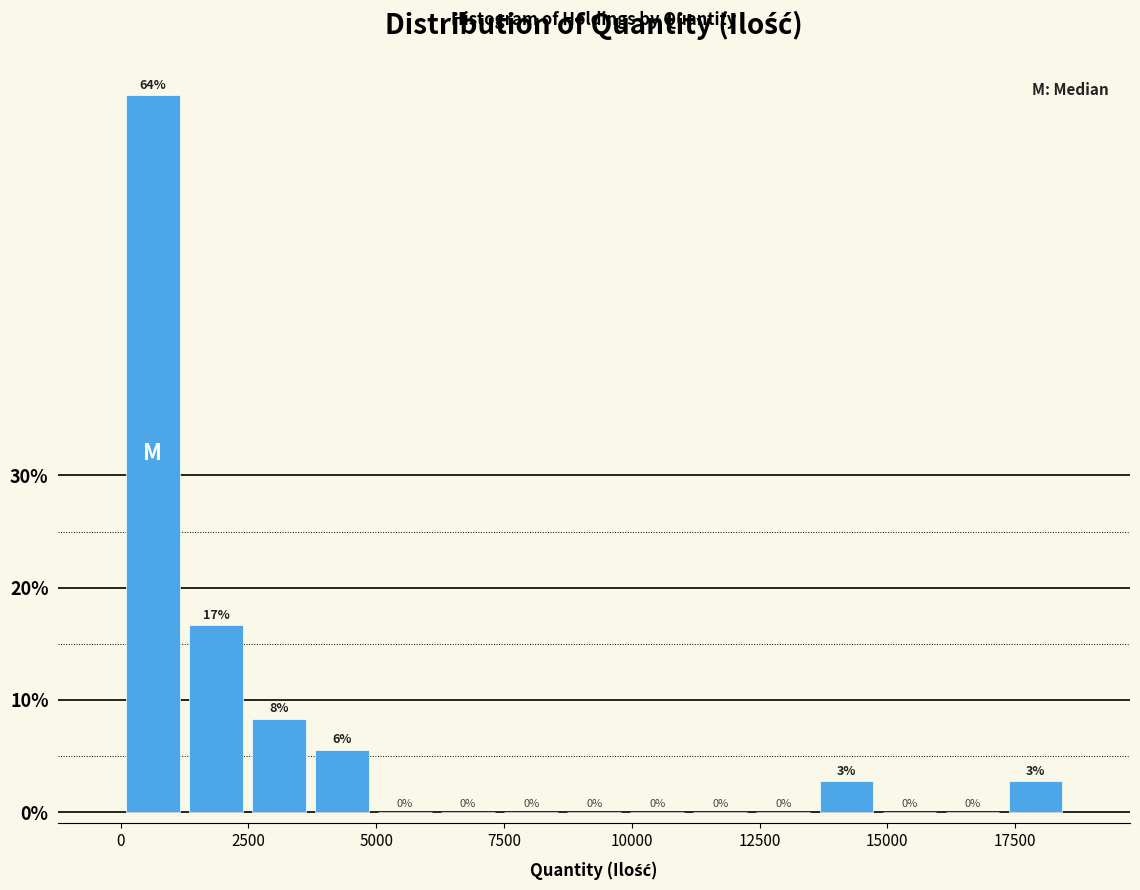

Around what value on the x-axis is the tallest bar? Give the approximate position of its centre, as read against the axis.

500